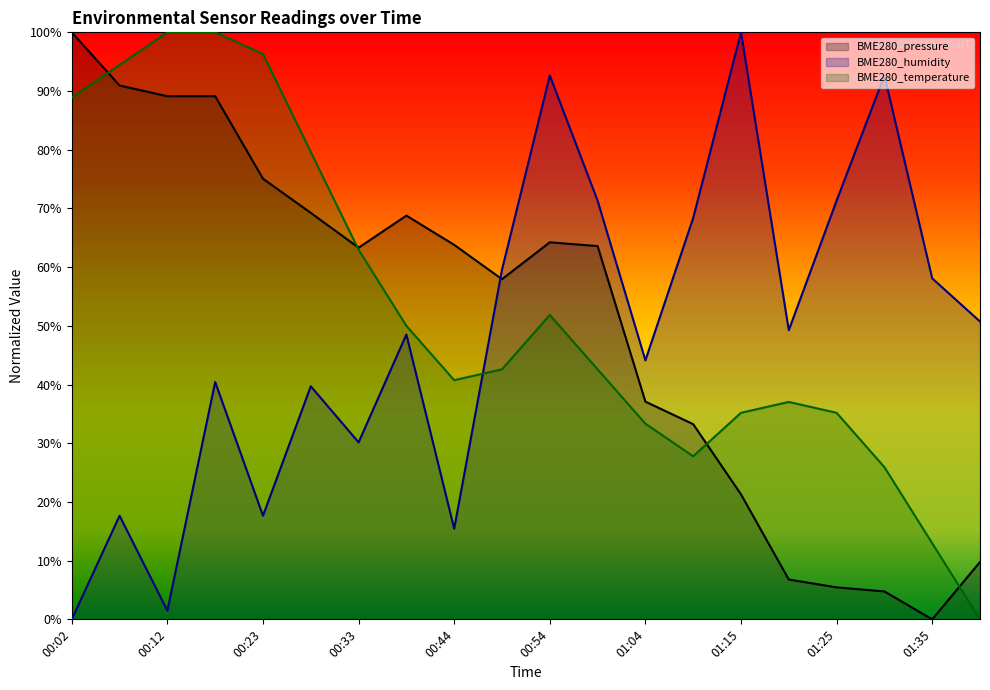

At which label does BME280_pressure reach its minimum?

01:35